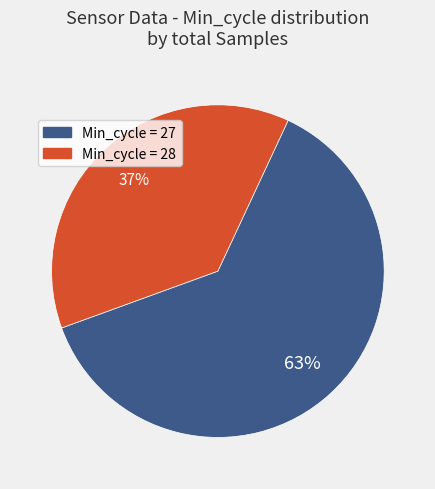

How many segments does this pie chart have?

2